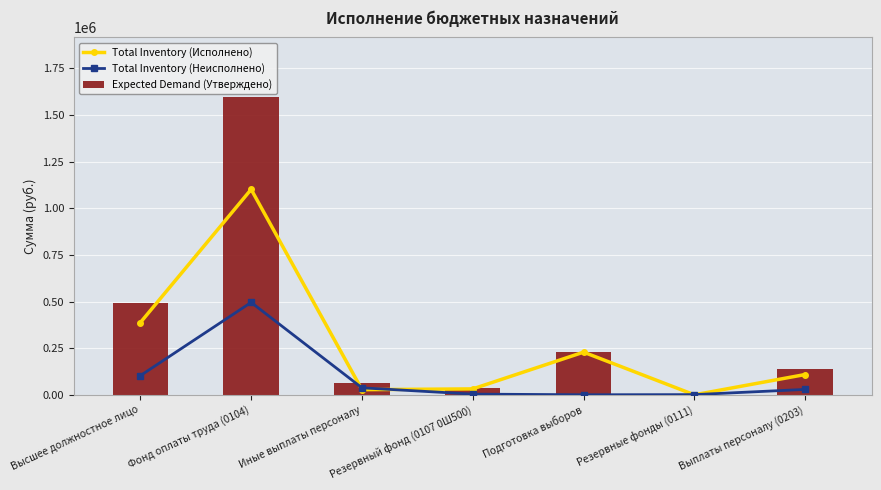

What is the label of the 6th bar from the right?

Фонд оплаты труда (0104)